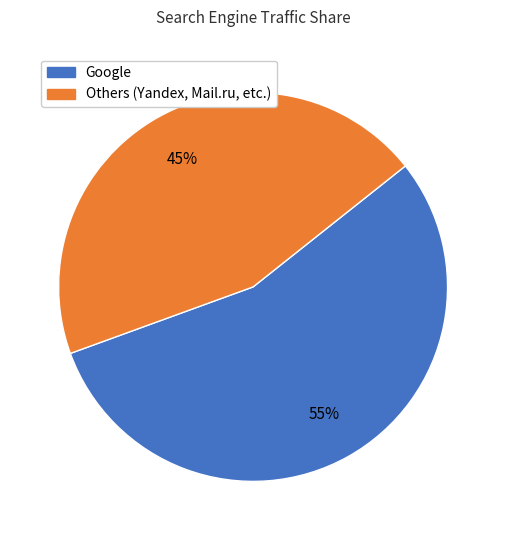

Is there a majority slice in this chart?

Yes